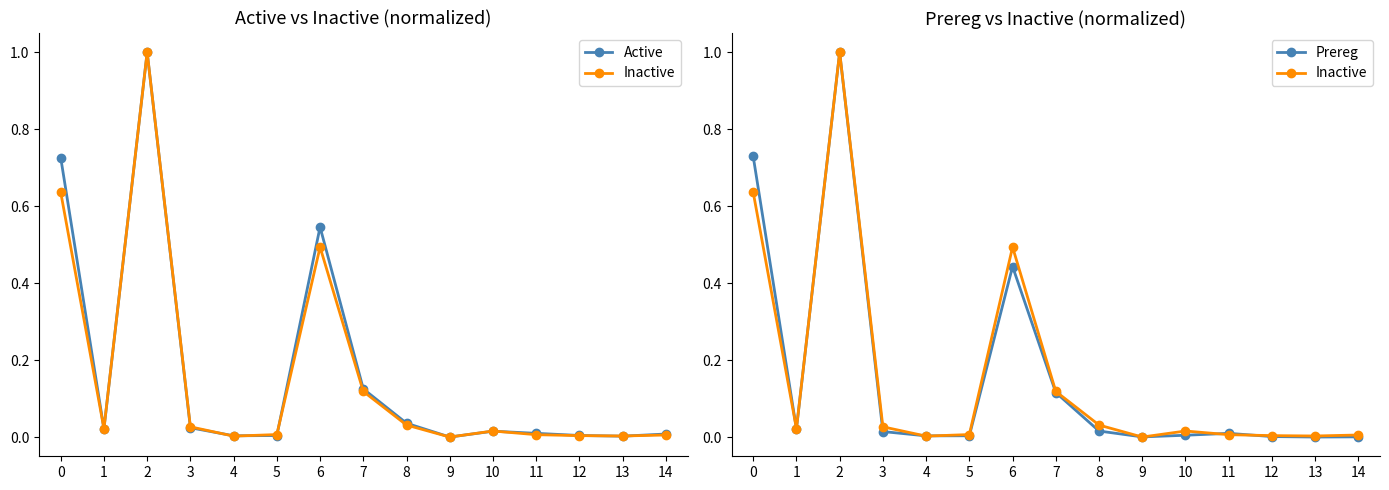

Rank the categories by Active value from lowest to highest.

9, 13, 4, 5, 12, 14, 11, 10, 1, 3, 8, 7, 6, 0, 2